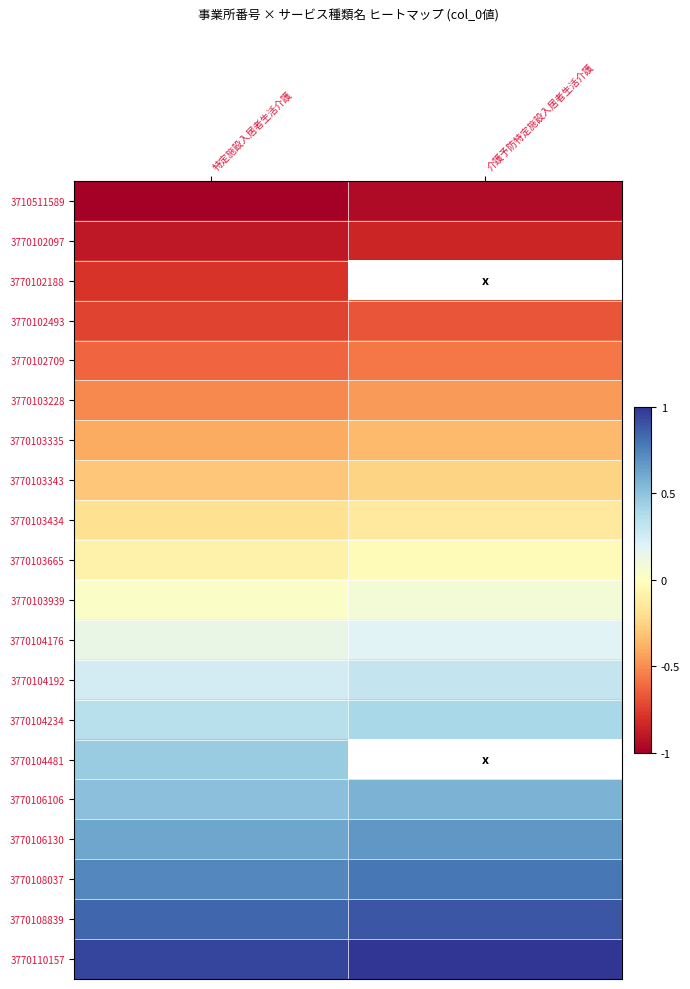

What is the difference between the 3770104234 values at 特定施設入居者生活介護 and 介護予防特定施設入居者生活介護?

0.1